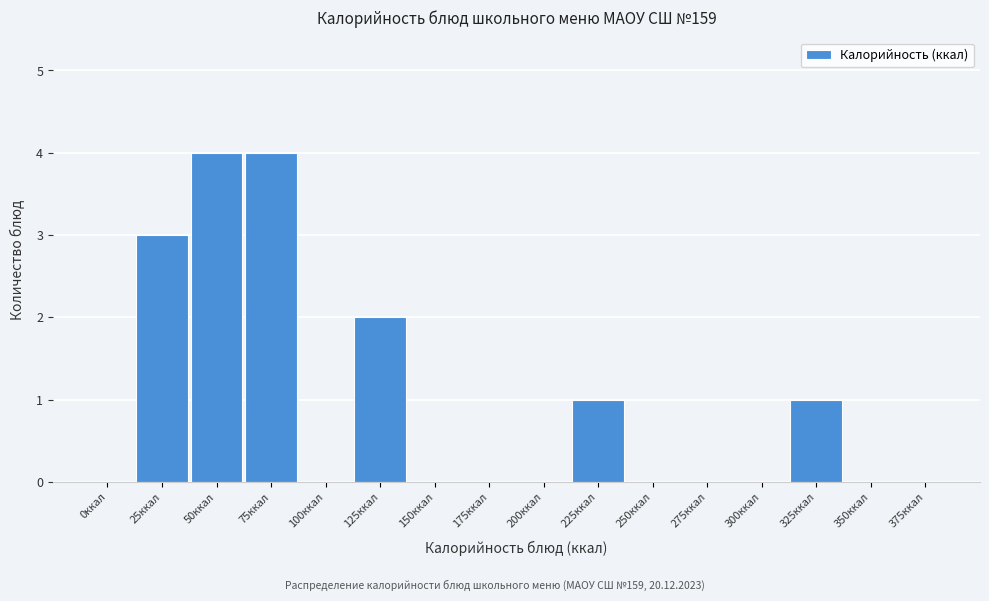

Reading left to right, transcribe all the data shown in this chart.

0ккал=0	25ккал=3	50ккал=4	75ккал=4	100ккал=0	125ккал=2	150ккал=0	175ккал=0	200ккал=0	225ккал=1	250ккал=0	275ккал=0	300ккал=0	325ккал=1	350ккал=0	375ккал=0